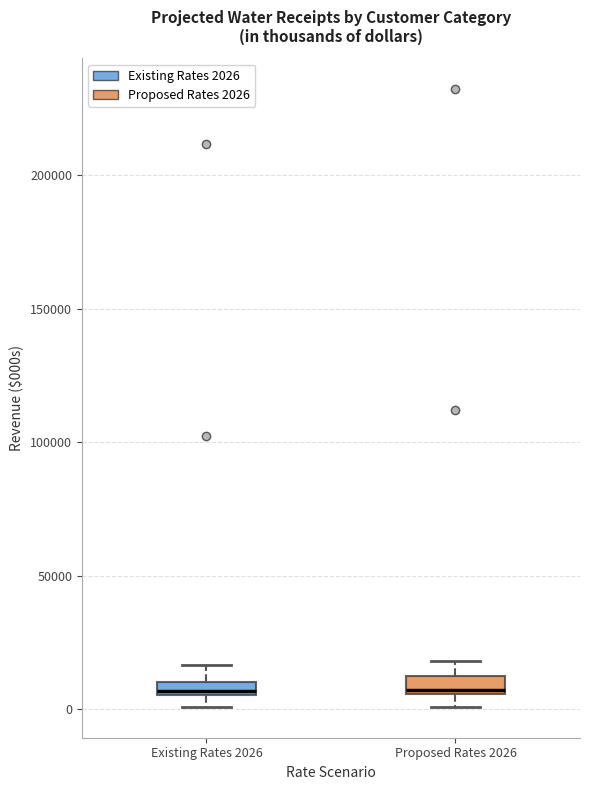

Where does the upper whisker of the box for Existing Rates 2026 end on the y-axis? The values are not printed on the chart, so give them approximately, as read against the axis.

15000